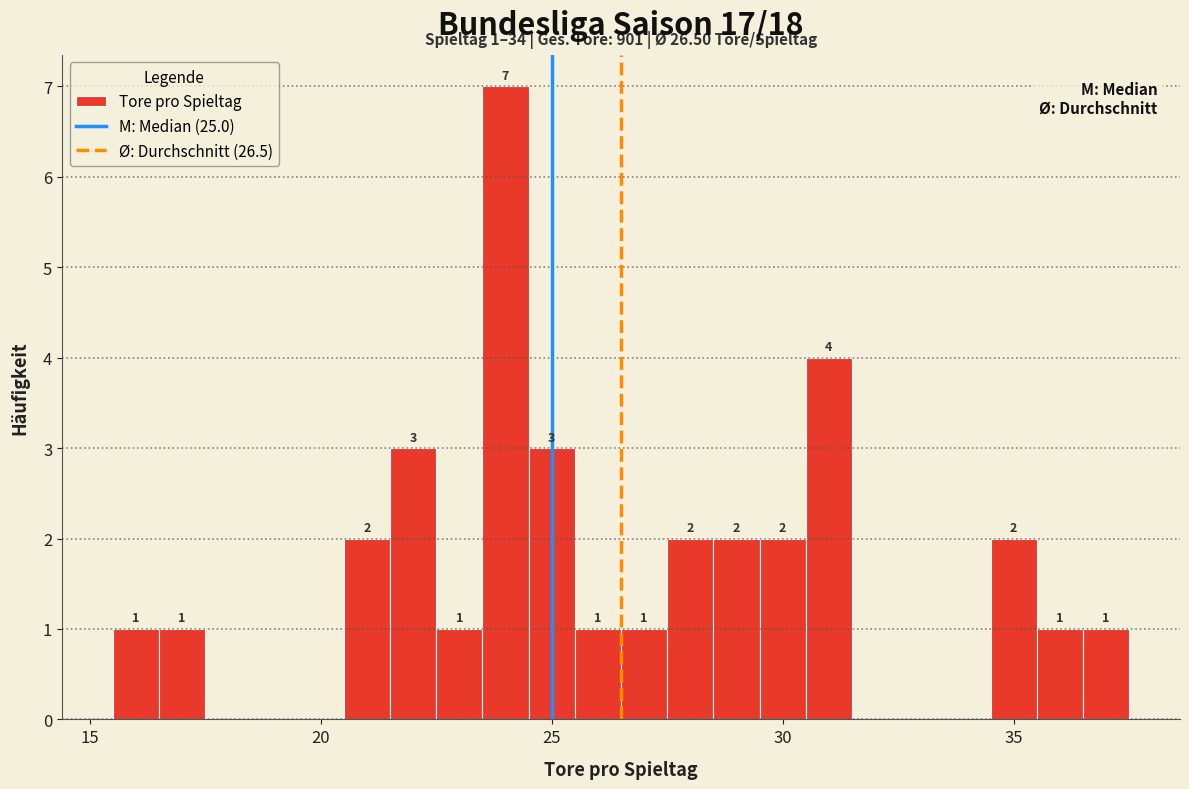

Read against the x-axis, roughly where is the centre of the tallest bar?

24.0